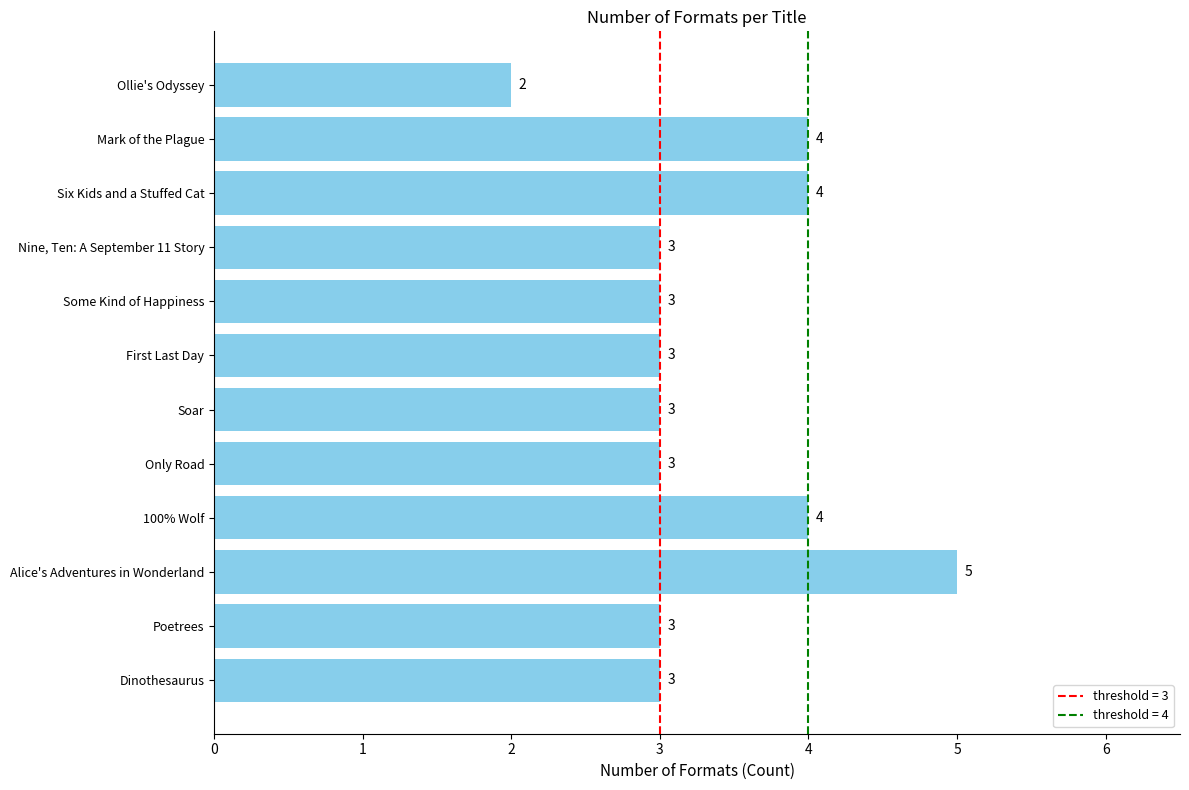

Approximately how many times larger is the value at Dinothesaurus compared to Some Kind of Happiness?

1.0